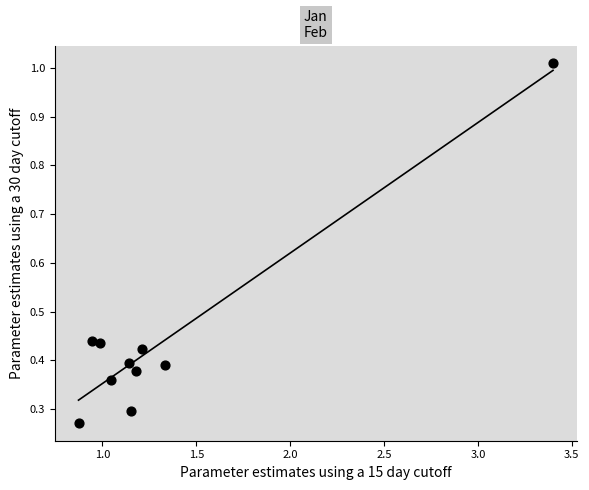

What is the range of X values (max minus min)?

2.5